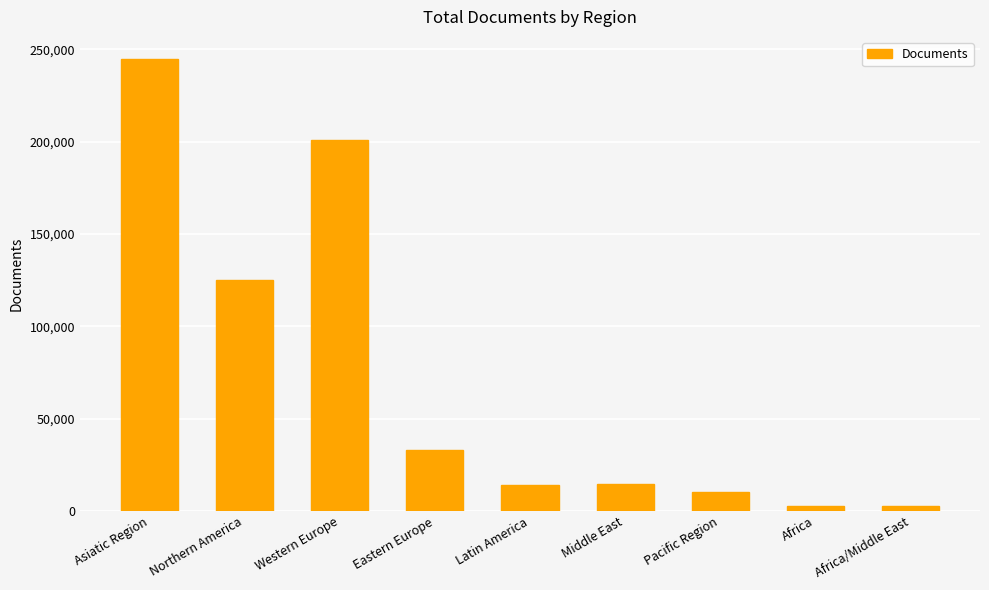

What is the value of the 1st bar from the left?

244466